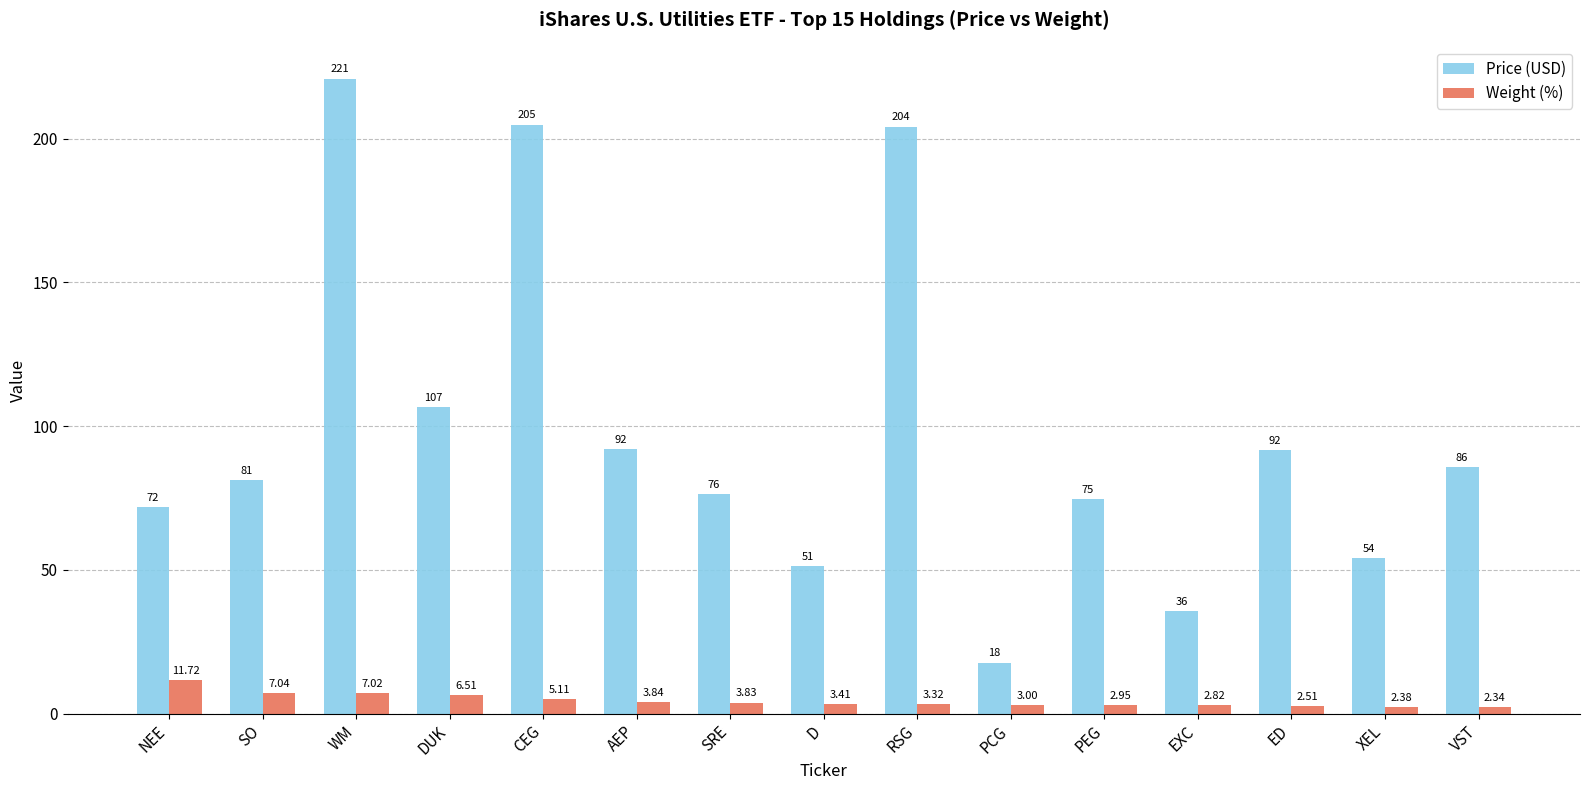

How many bars are there in total?

30